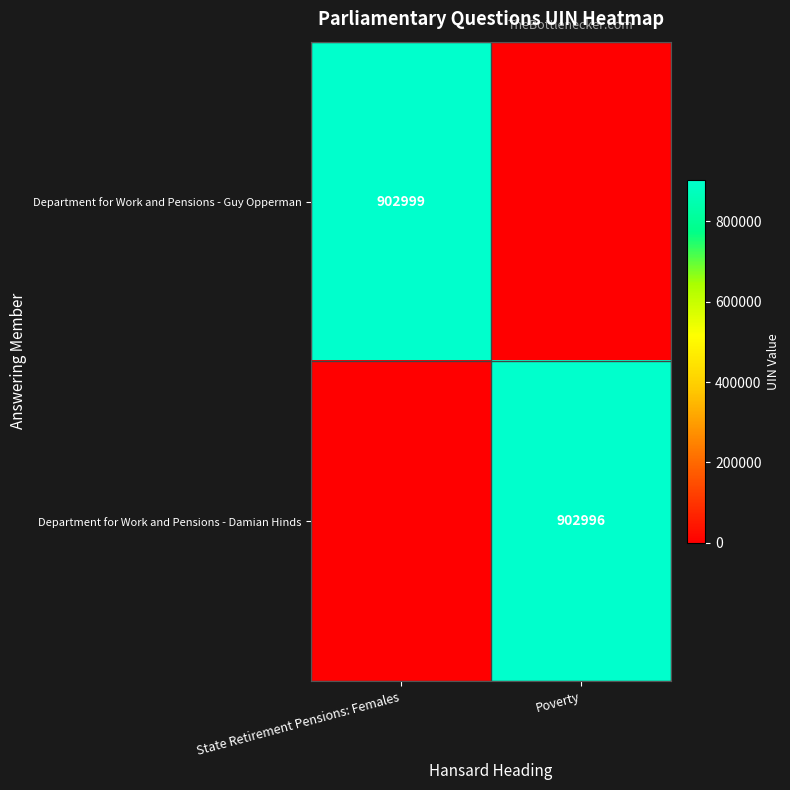

The value of Department for Work and Pensions - Damian Hinds at Poverty is 902996. True or false?

True